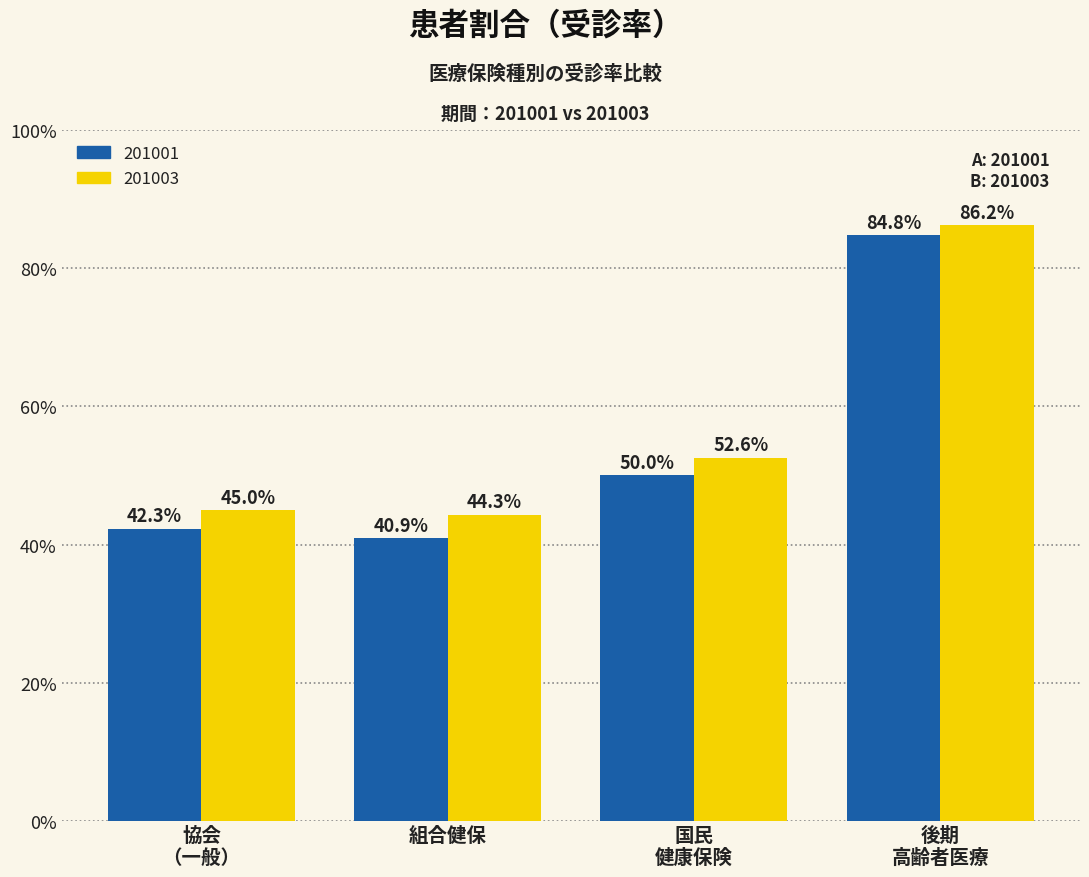

What is the greatest value displayed?

86.2